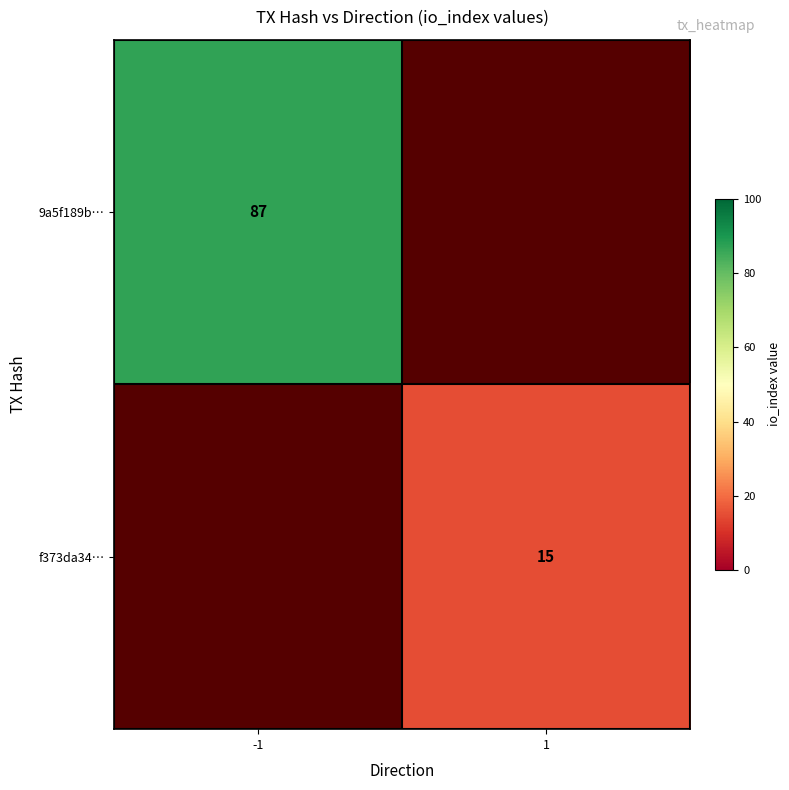

How many distinct data groups are displayed?

2